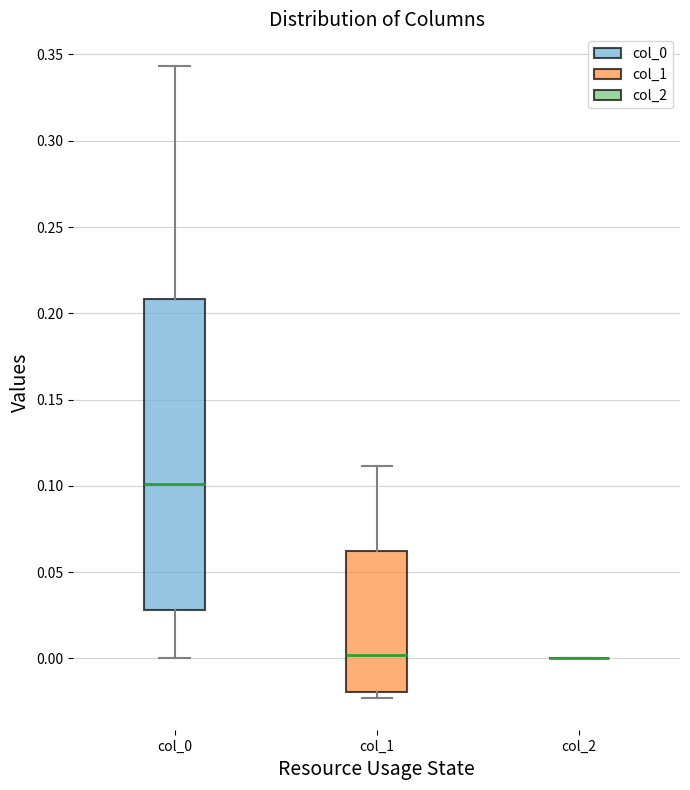

Reading left to right, read every box against the y-axis: the position of its median line, the range the box covers, and the ends of its whiskers. The values are not printed on the chart, so give them approximately, as read against the axis.

col_0: median 0.100, box 0.030 to 0.210, whiskers 0.000 to 0.345
col_1: median 0.000, box -0.020 to 0.060, whiskers -0.025 to 0.110
col_2: box collapsed to a line at 0.000, whiskers 0.000 to 0.000